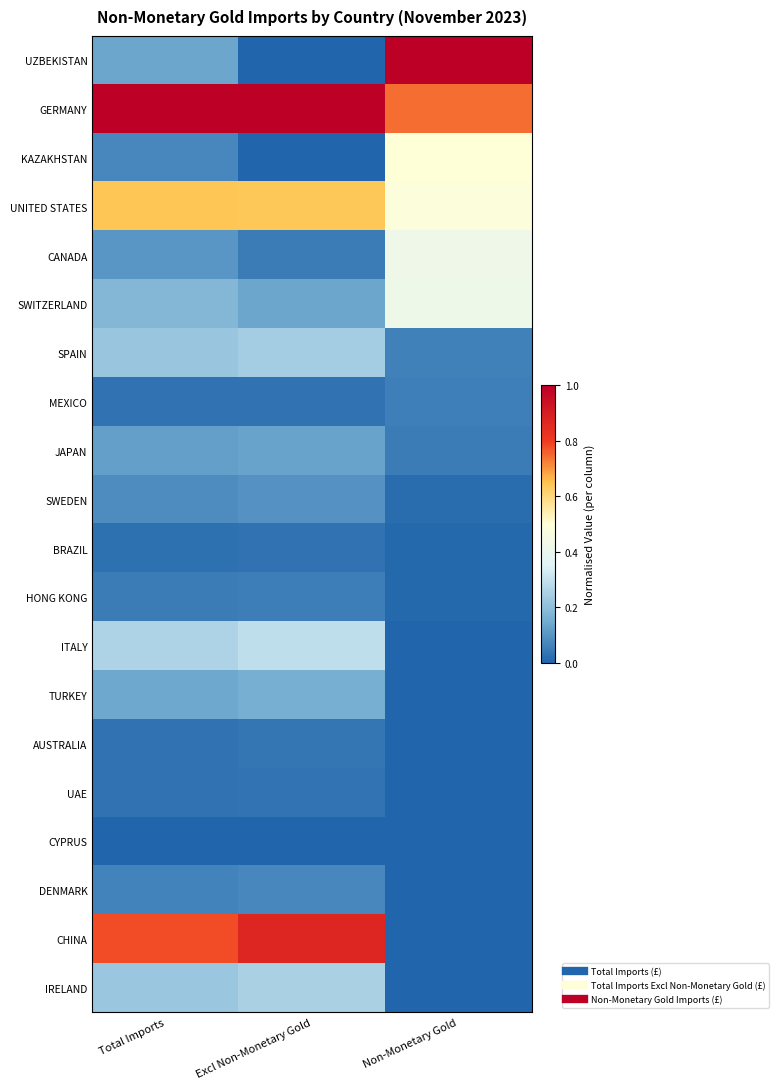

How many distinct data groups are displayed?

20